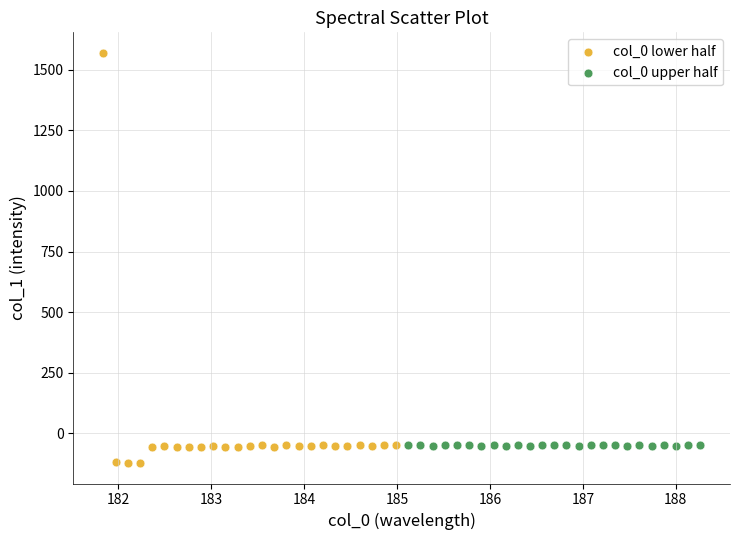

Which series has the largest Y range (max minus min)?

col_0 lower half